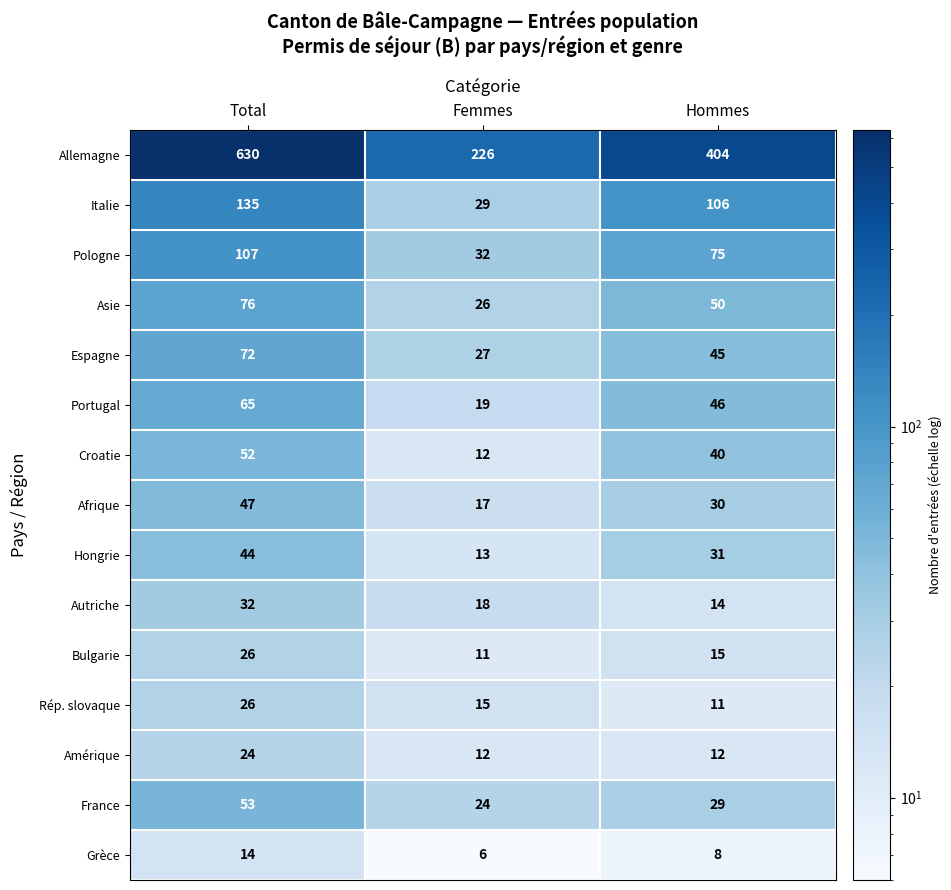

What is the difference between the second highest and minimum values in the Afrique series?

13